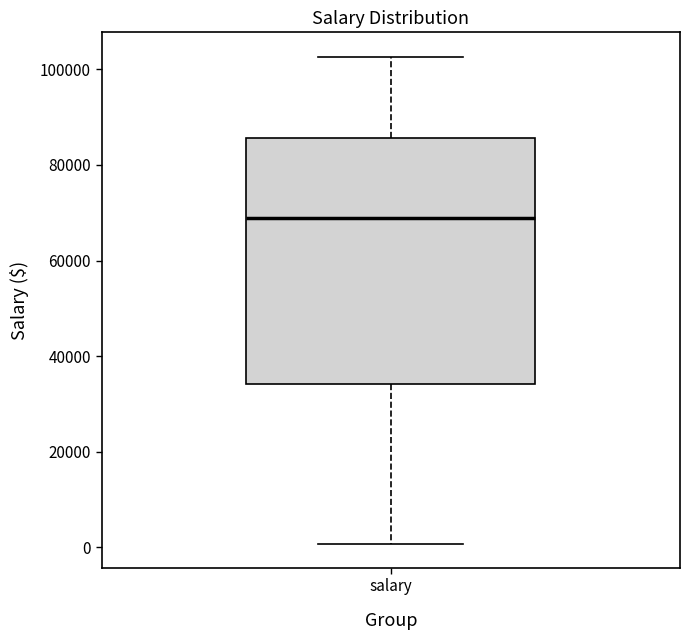

Transcribe this box plot: give where the median line is, the range the box spans, and where the two whiskers end, as read against the y-axis. The values are not printed on the chart, so give them approximately, as read against the axis.

median 68000, box 34000 to 86000, whiskers 0 to 102000